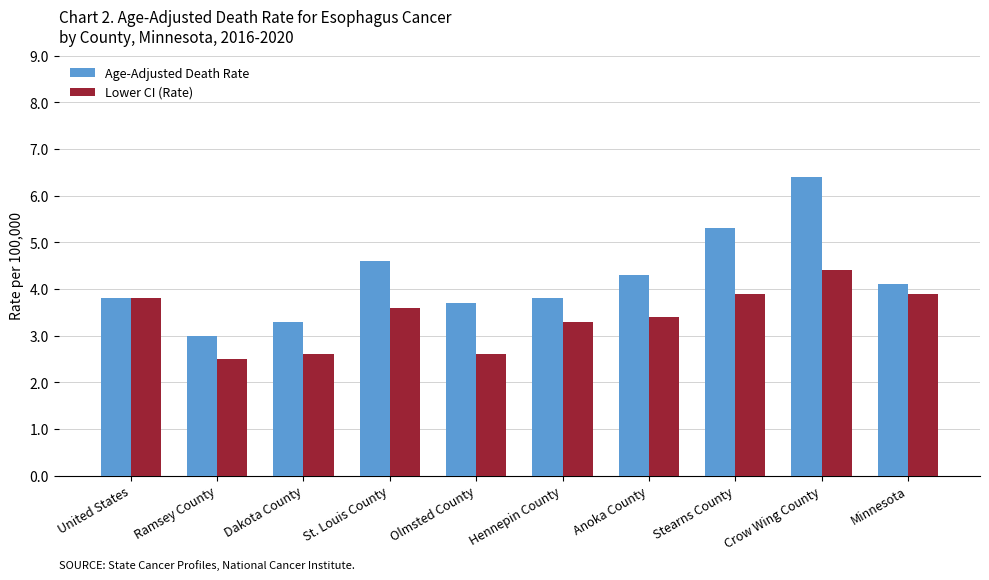

What is the difference between the second highest and second lowest values in the Age-Adjusted Death Rate series?

2.0